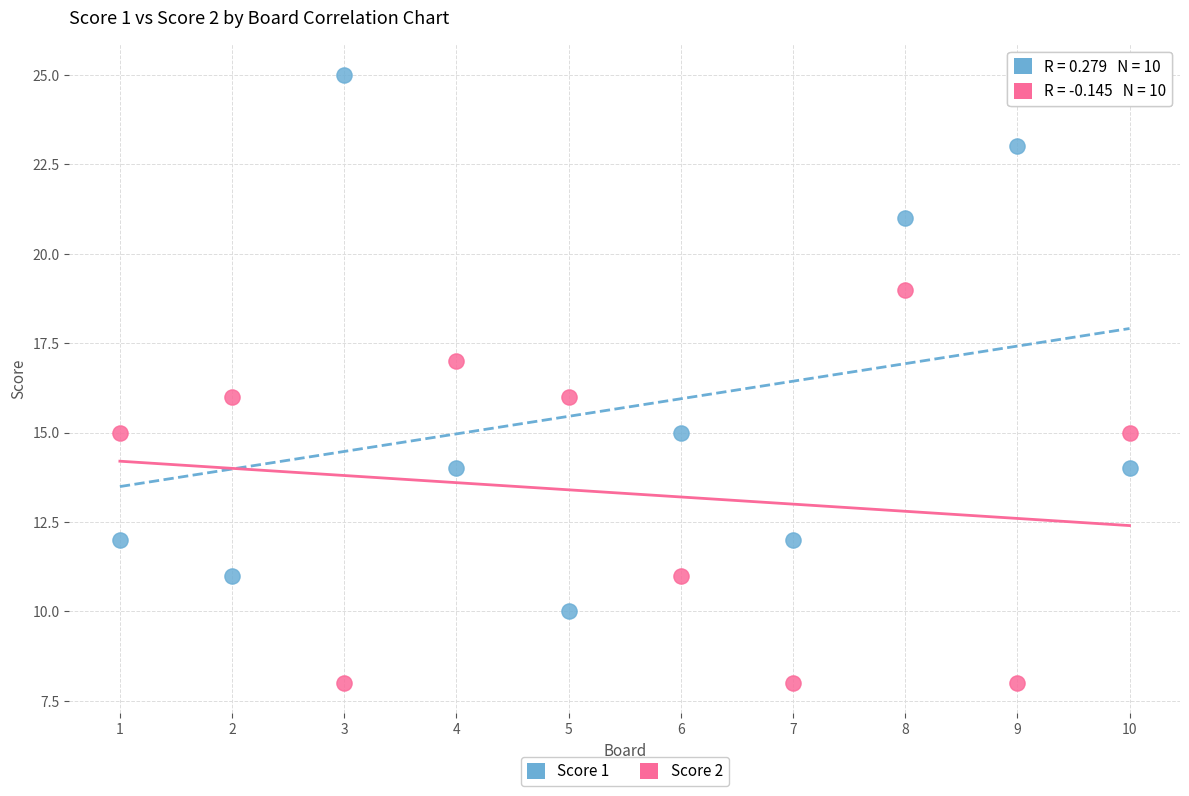

Which series reaches the maximum Y coordinate?

Score 1